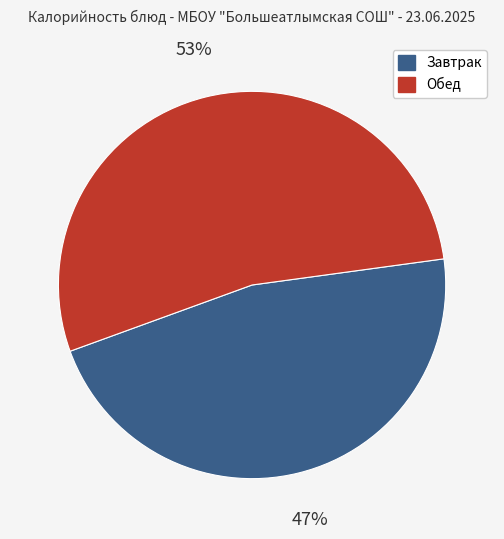

Is there any slice that represents more than half of the pie?

Yes